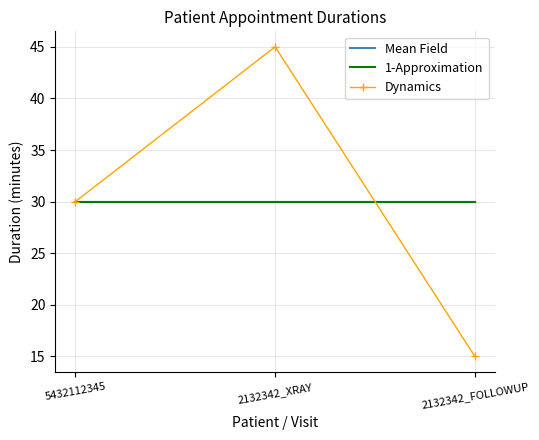

Is it true that Mean Field equals 7 at 2132342_FOLLOWUP?

False